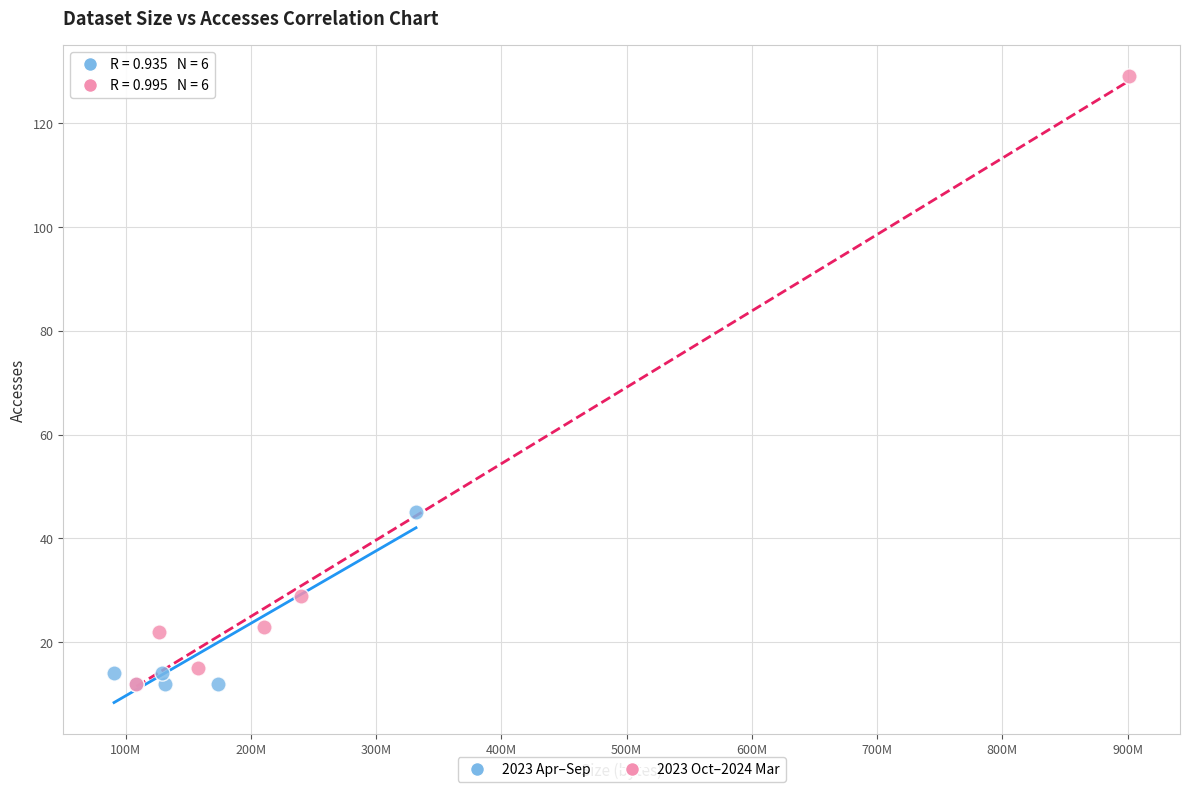

Which series has the largest Y range (max minus min)?

2023 Oct–2024 Mar